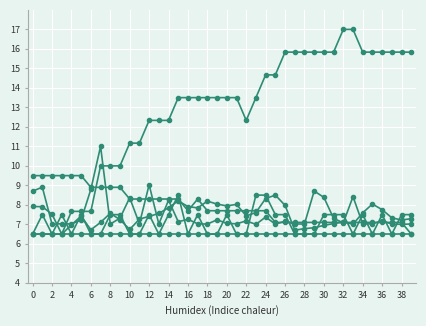

Reading right to left, transcribe all the data shown in this chart.

Humidity: 15.8	15.8	15.8	15.8	15.8	15.8	17.0	17.0	15.8	15.8	15.8	15.8	15.8	15.8	14.7	14.7	13.5	12.3	13.5	13.5	13.5	13.5	13.5	13.5	13.5	12.3	12.3	12.3	11.2	11.2	10.0	10.0	10.0	7.7	7.7	7.7	6.5	6.5	6.5	6.5
Max_cycle: 7.0	7.0	7.0	7.2	7.0	7.0	8.4	7.1	7.3	8.4	8.7	7.0	7.0	7.2	7.0	7.4	7.0	7.2	7.0	7.0	7.2	7.0	7.0	7.3	7.1	8.2	7.0	9.0	7.0	8.4	7.3	7.0	11.0	8.8	7.2	7.0	7.0	7.0	8.9	8.7
Temp: 6.5	7.1	7.1	7.1	7.1	7.1	7.1	7.1	7.1	7.1	7.1	7.1	7.1	7.1	7.1	7.7	7.7	7.7	7.7	7.7	7.7	7.7	8.3	7.7	8.3	8.3	8.3	8.3	8.3	8.3	8.9	8.9	8.9	8.9	9.5	9.5	9.5	9.5	9.5	9.5
Signal: 7.5	7.5	6.5	7.5	6.5	7.5	6.5	7.5	7.5	7.5	6.5	6.5	6.5	7.5	7.5	8.5	8.5	6.5	6.5	7.5	6.5	6.5	7.5	6.5	8.5	7.5	6.5	7.5	6.5	6.5	7.5	7.5	6.5	6.5	7.5	6.5	7.5	6.5	7.5	6.5
Samples: 7.3	7.2	7.3	7.8	8.0	7.6	7.0	7.1	7.0	6.9	6.8	6.8	6.7	8.0	8.5	8.3	7.6	7.4	8.0	7.9	8.0	8.2	7.8	7.9	8.2	7.9	7.6	7.4	7.3	6.7	7.2	7.6	7.1	6.7	7.4	7.0	6.5	7.5	7.9	7.9
Min_cycle: 6.5	6.5	6.5	6.5	6.5	6.5	6.5	6.5	6.5	6.5	6.5	6.5	6.5	6.5	6.5	6.5	6.5	6.5	6.5	6.5	6.5	6.5	6.5	6.5	6.5	6.5	6.5	6.5	6.5	6.5	6.5	6.5	6.5	6.5	6.5	6.5	6.5	6.5	6.5	6.5